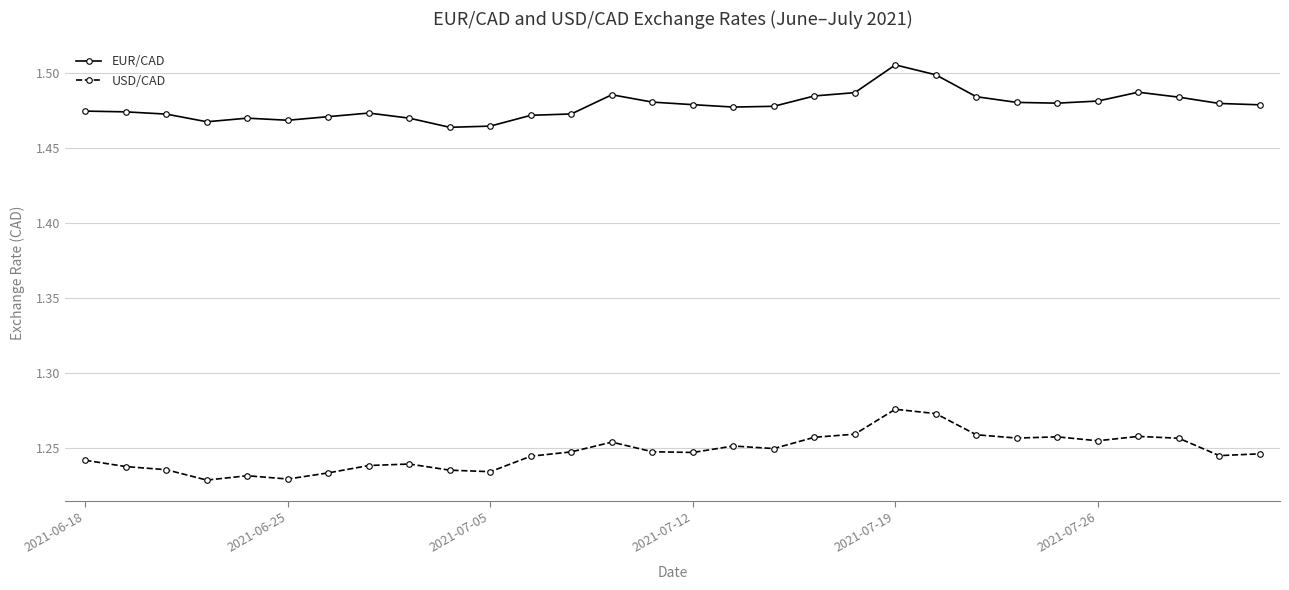

In EUR/CAD, how many points are lower than both neighbors (excluding endpoints)?

5